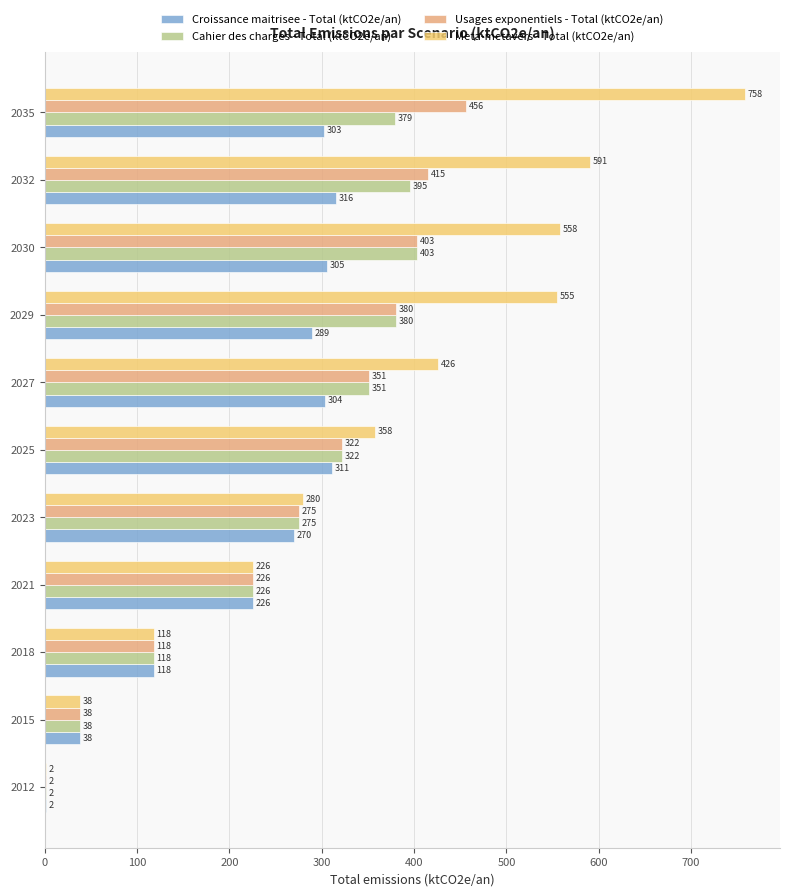

Which category has the highest value in the Usages exponentiels - Total (ktCO2e/an) series?

2035